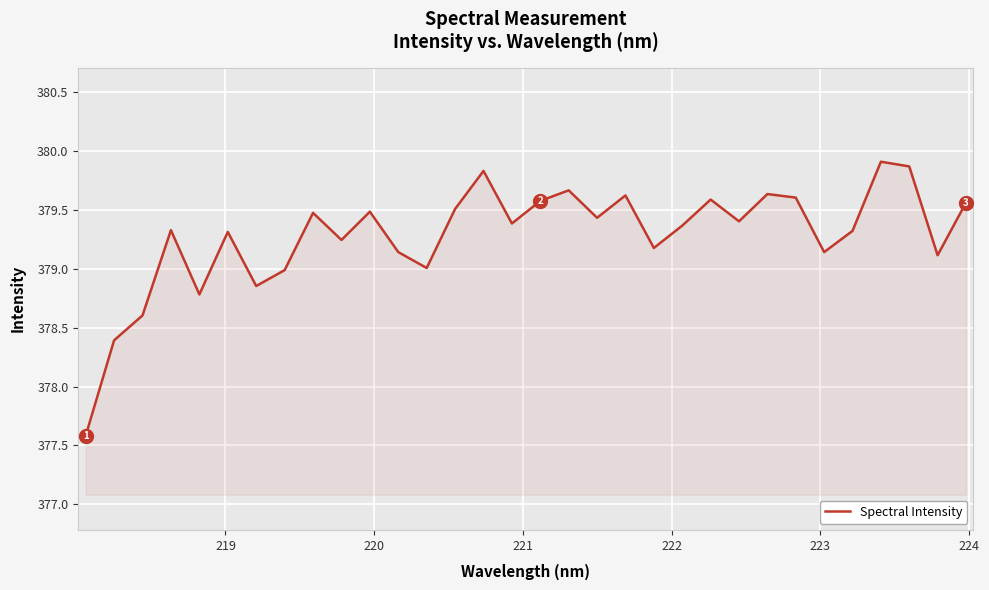

What is the smallest value displayed?

377.6